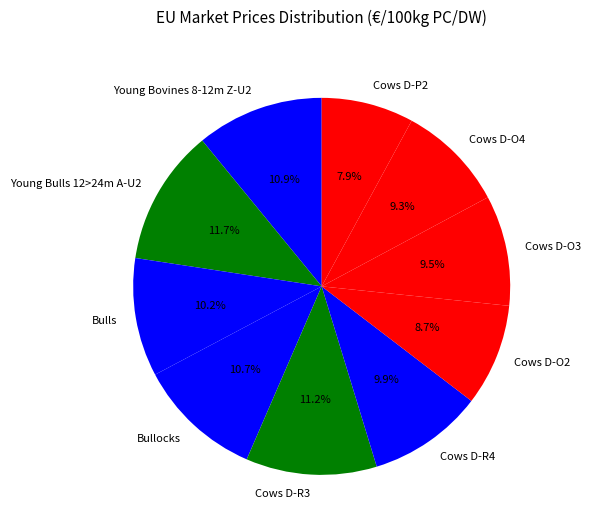

To the nearest percent, what is the combined percentage of Cows D-R3 and Young Bulls 12>24m A-U2?

23%